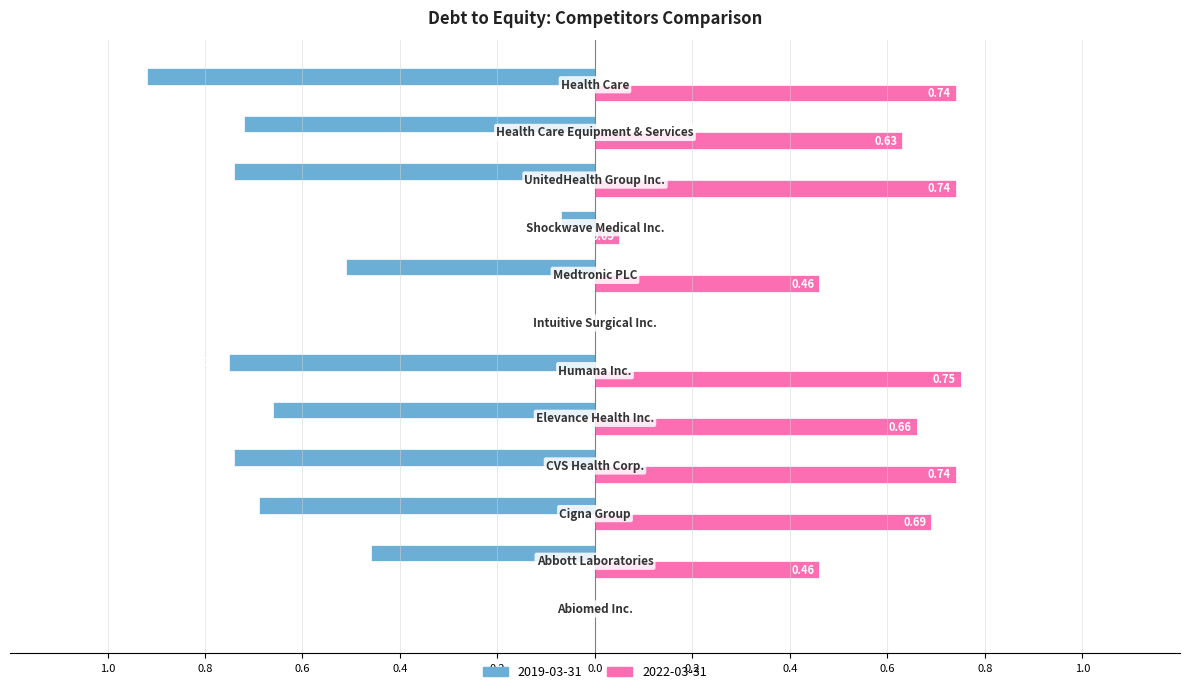

What are all the series names shown in the legend?

2019-03-31, 2022-03-31